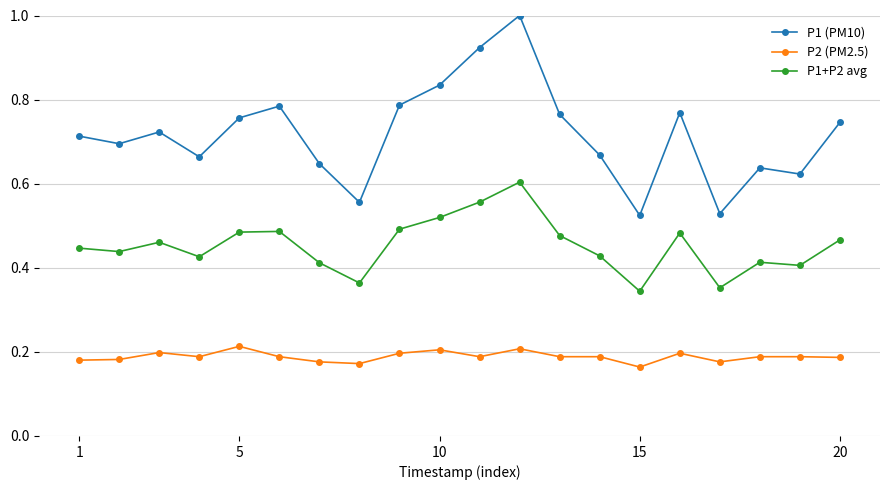

Which series has the largest range (max minus min)?

P1 (PM10)